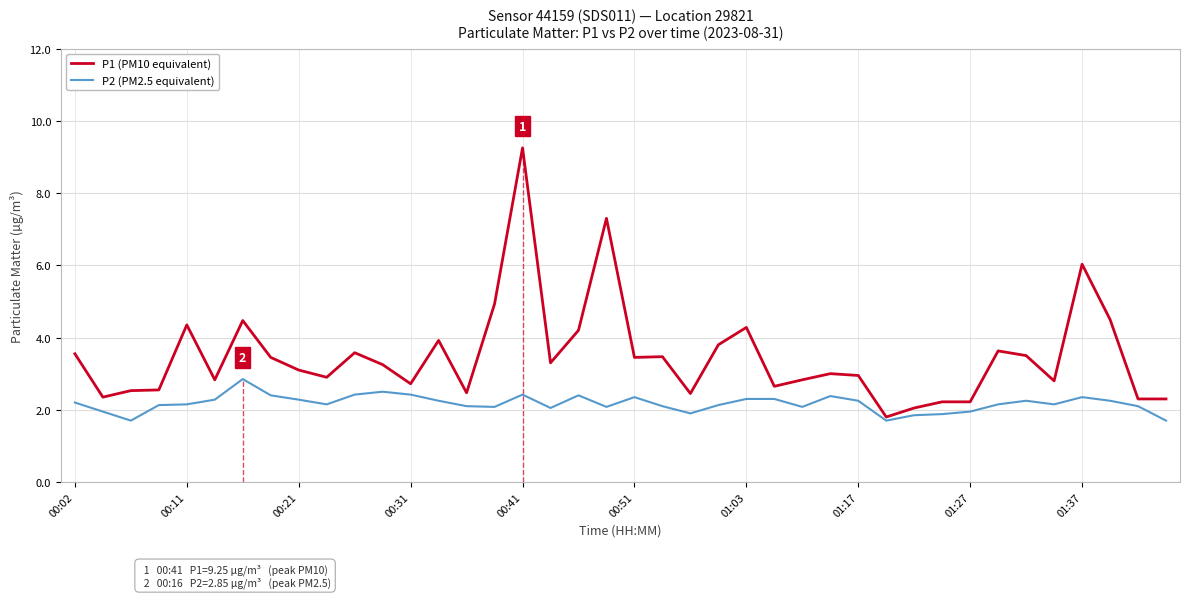

List the series in order of their overall mean, lowest first.

P2 (PM2.5 equivalent), P1 (PM10 equivalent)